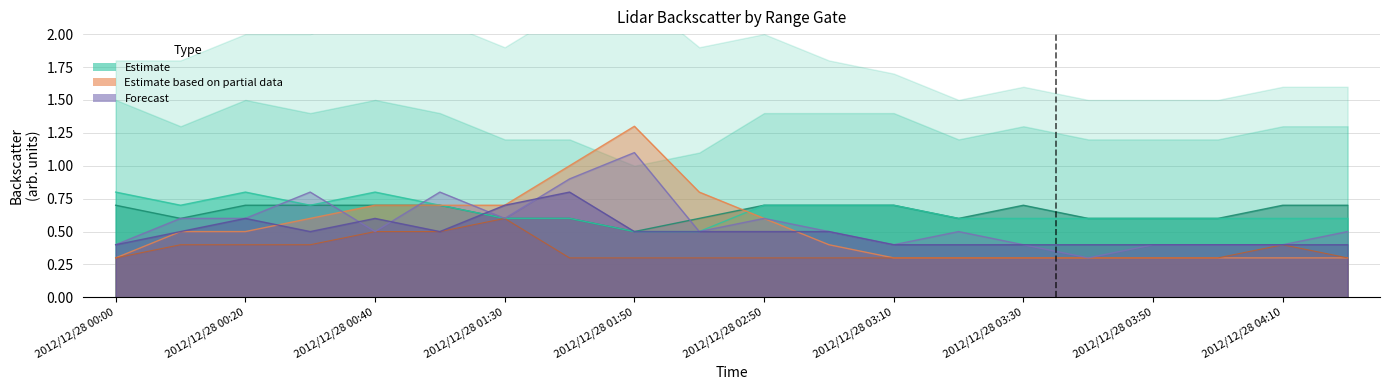

What is the approximate value of 3.819 at 2012/12/28 02:50?

0.6